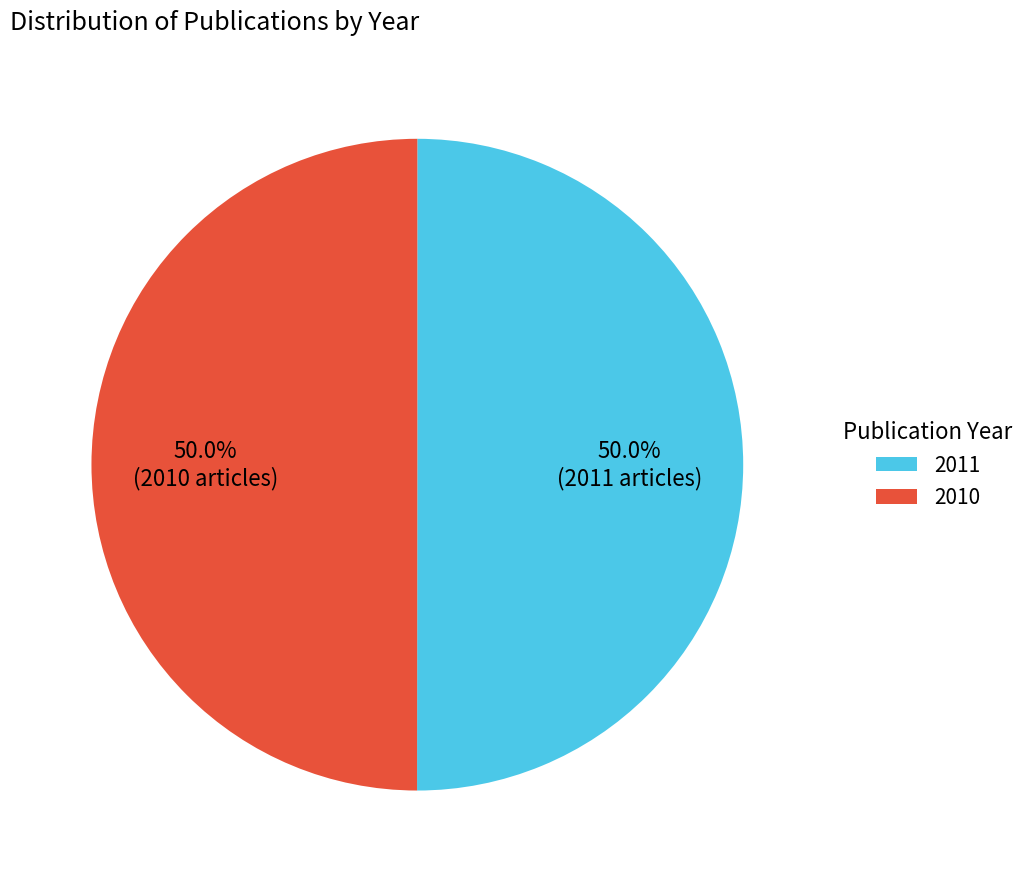

To the nearest percent, what is the combined percentage of 2011 and 2010?

100%